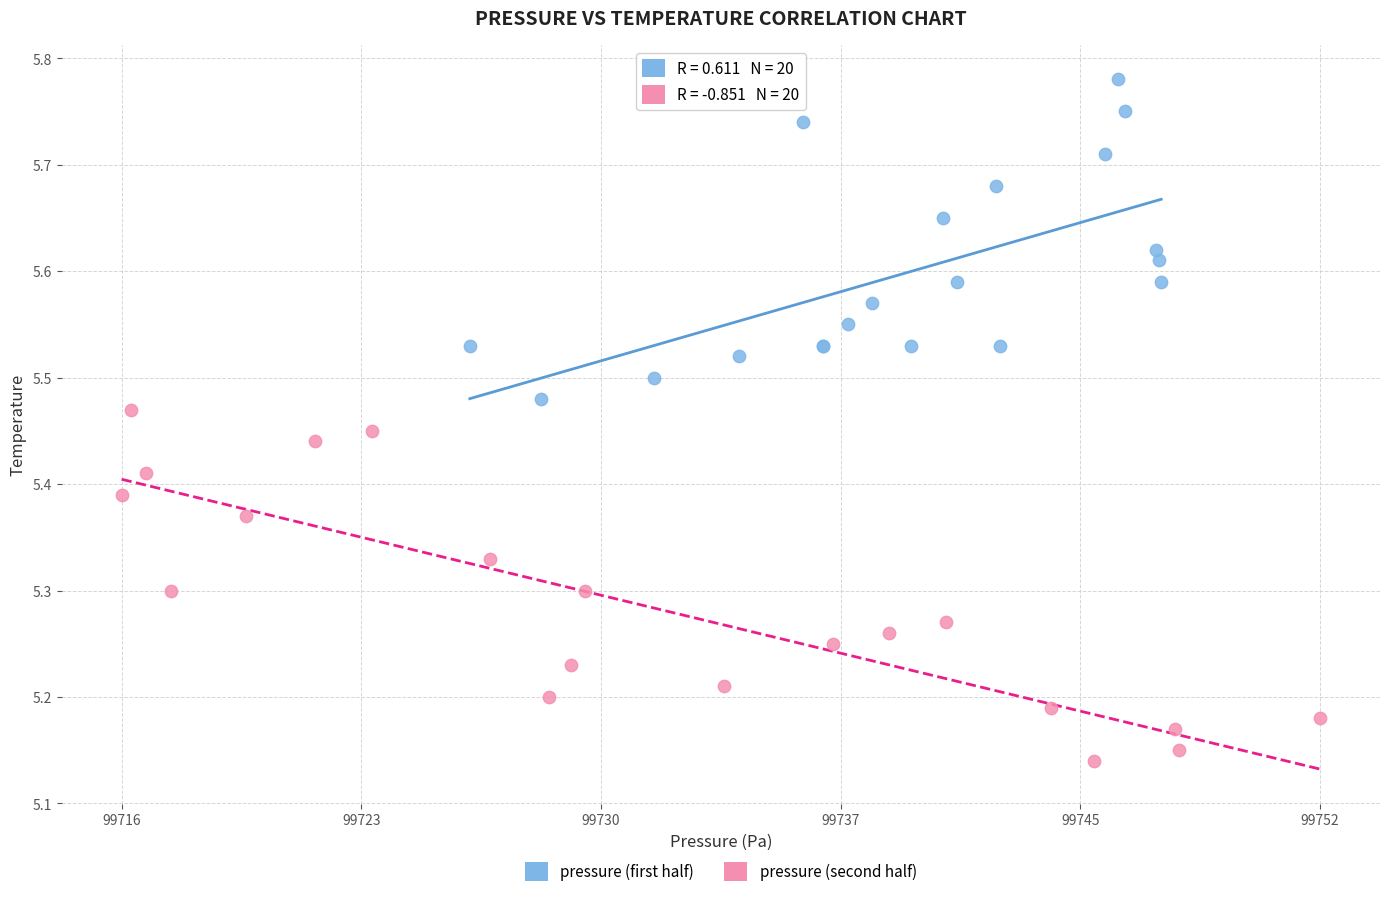

Which series reaches the minimum Y coordinate?

pressure (second half)